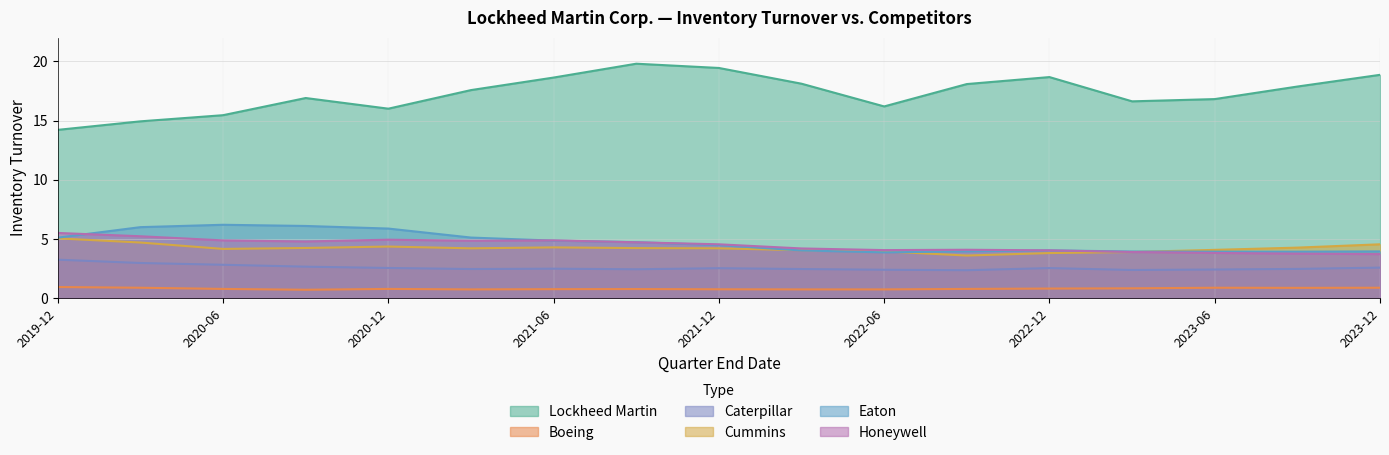

At which label does Cummins reach its peak?

2019-12